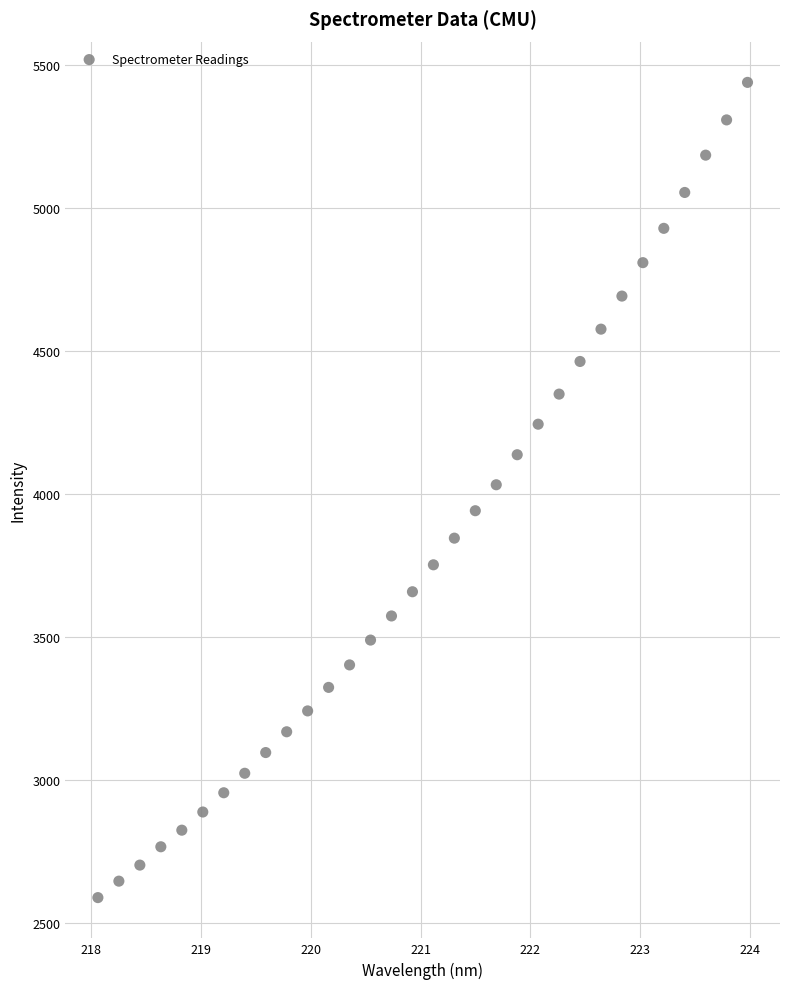

What is the range of X values (max minus min)?

5.9